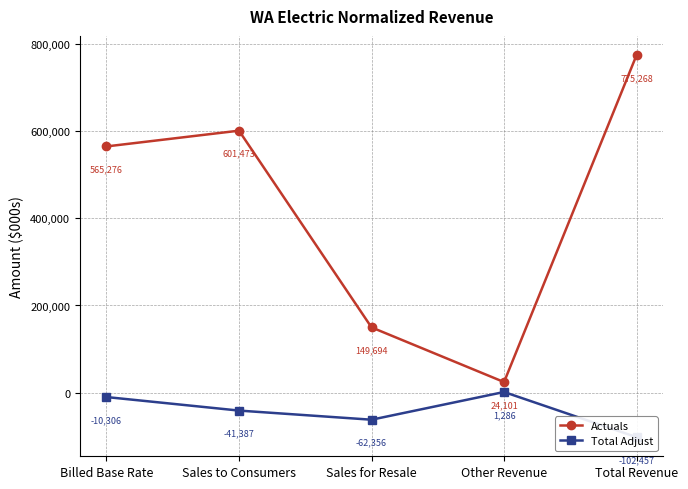

The Total Adjust series shows -41386.5 at Sales to Consumers. True or false?

True